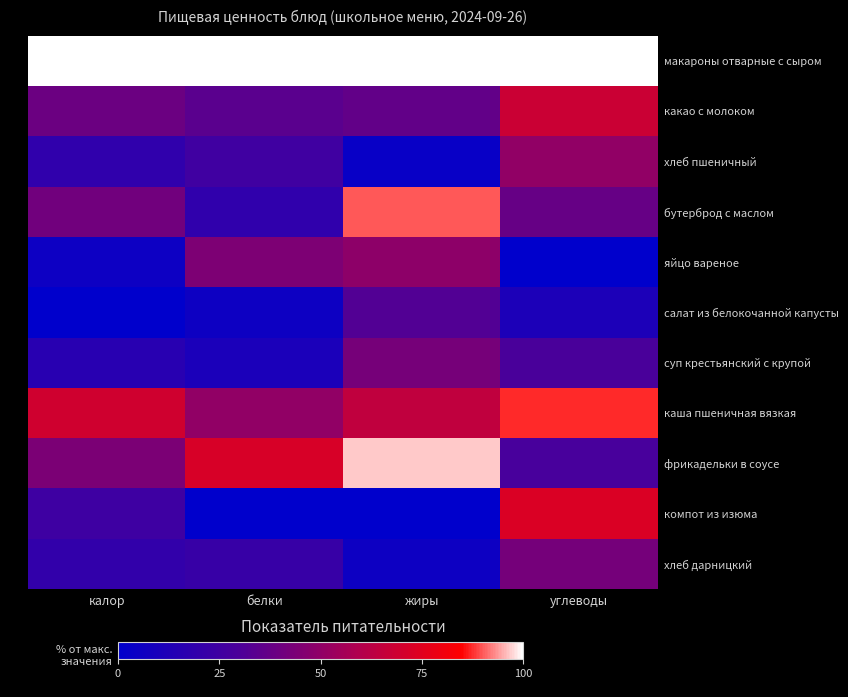

At how many categories does at least one series exceed 60?

4